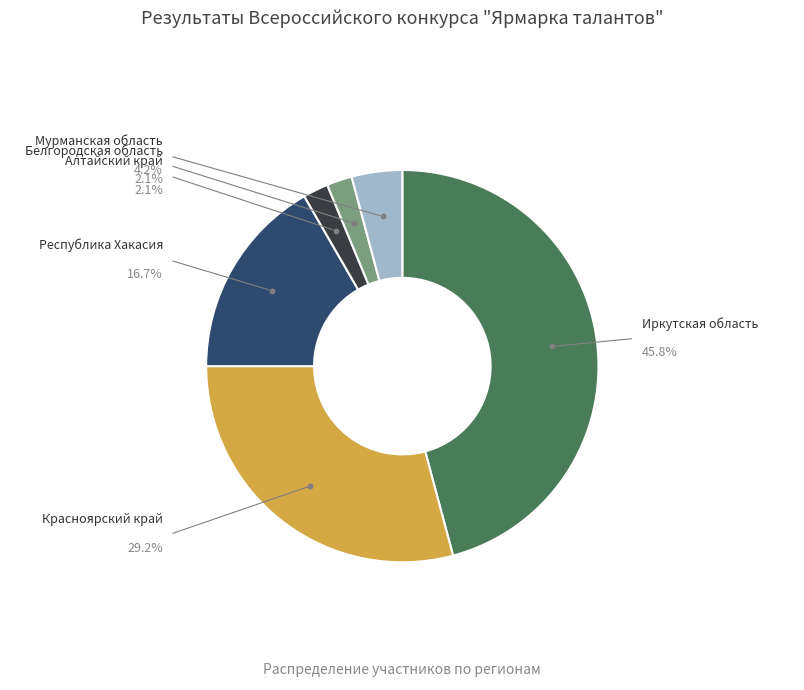

Does any single category account for the majority?

No